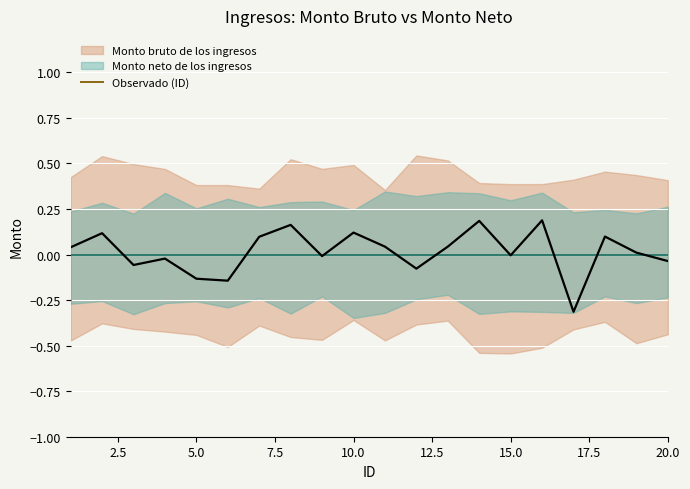

Reading left to right, extract all data points from this chart.

0.0	0.1	-0.1	-0.0	-0.1	-0.1	0.1	0.2	-0.0	0.1	0.0	-0.1	0.0	0.2	-0.0	0.2	-0.3	0.1	0.0	-0.0